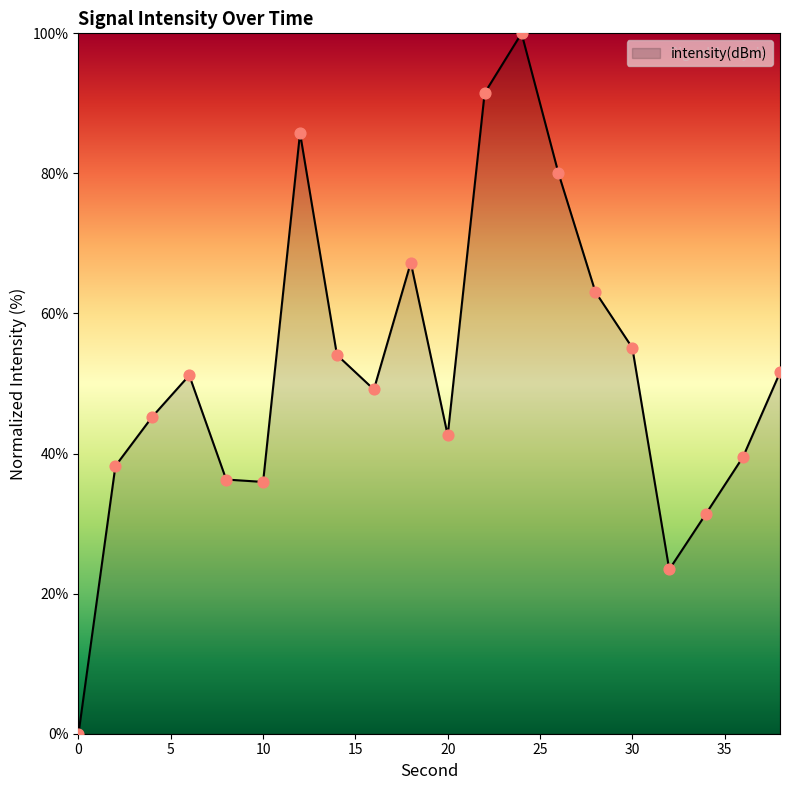

What is the greatest value displayed?

100.0